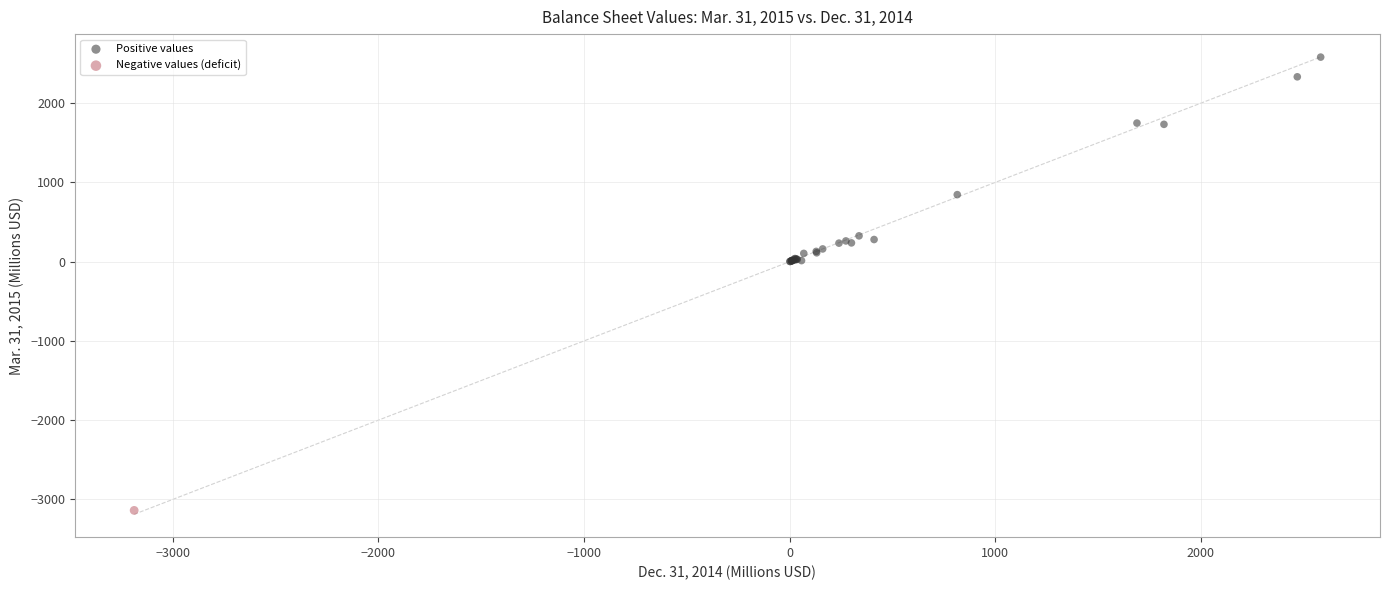

What are all the series names shown in the legend?

Positive values, Negative values (deficit)